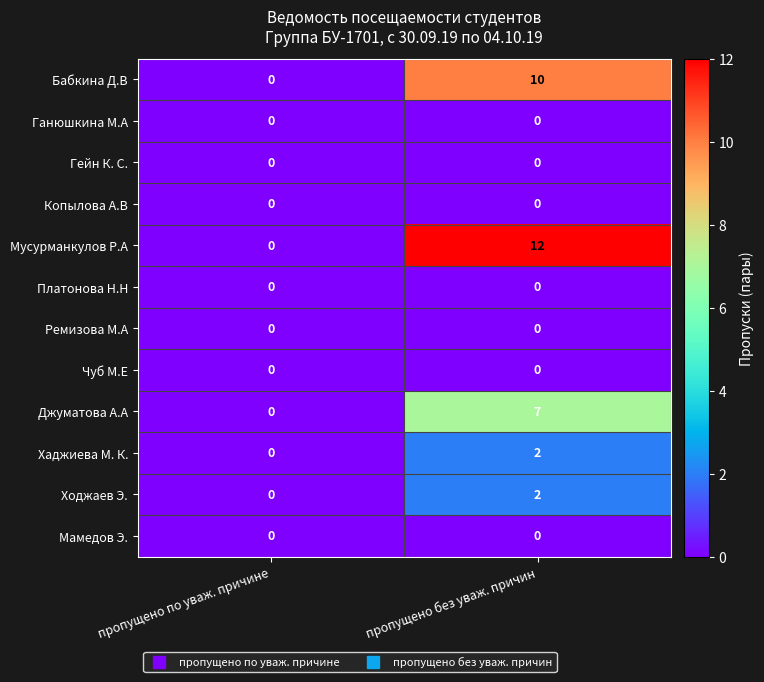

Between пропущено по уваж. причине and пропущено без уваж. причин, which series saw the biggest shift?

Мусурманкулов Р.А